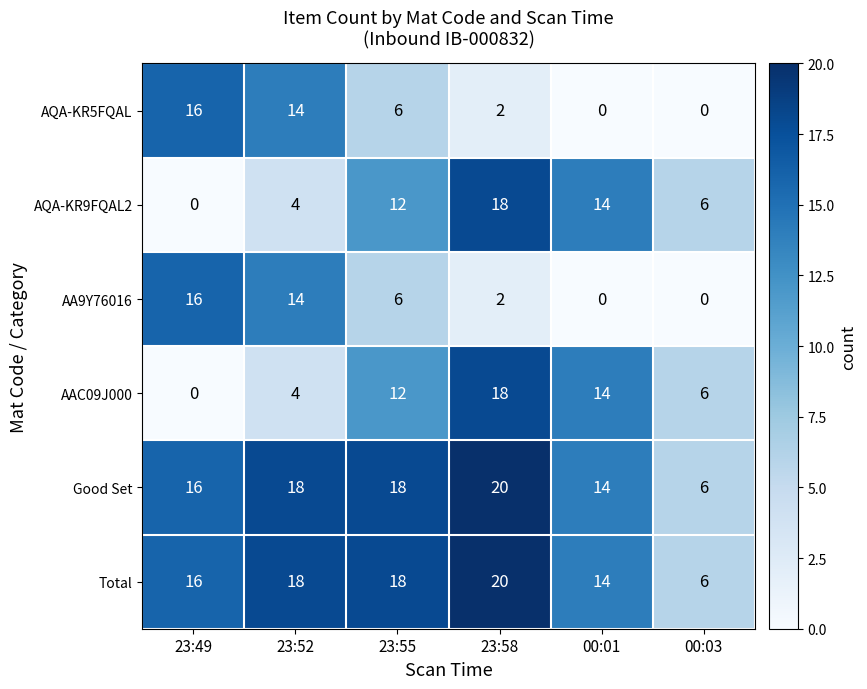

What is the spread (max minus min) of values at 23:55?

12